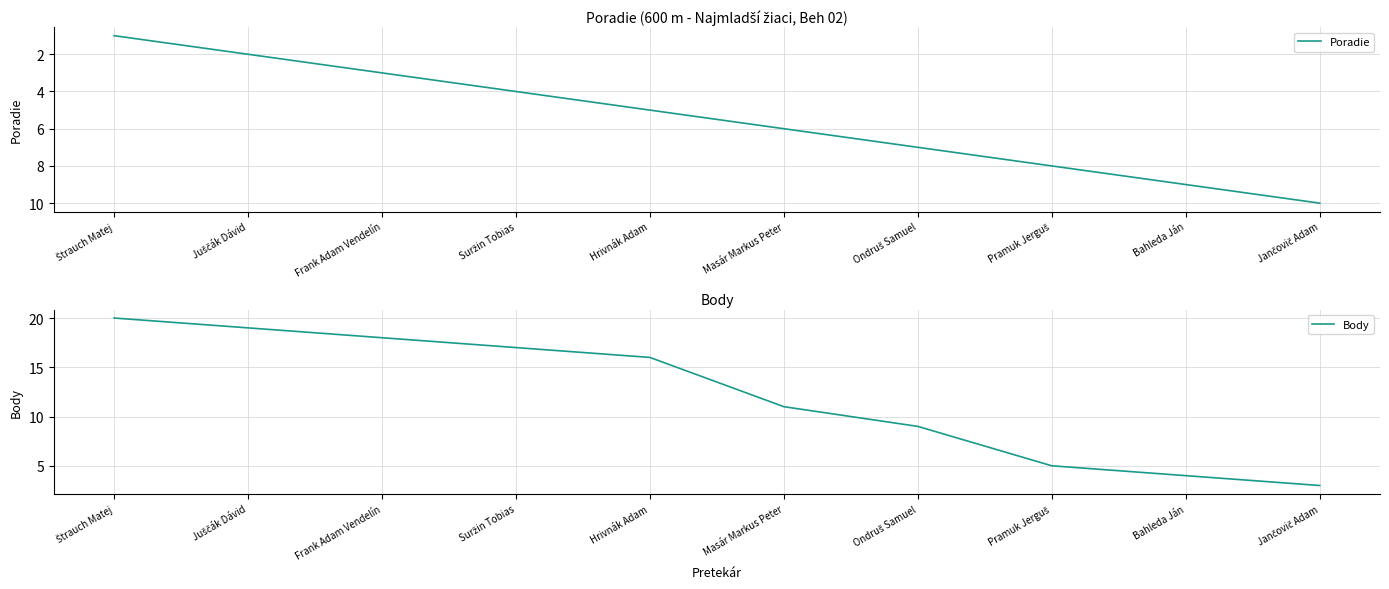

What is the value of the Poradie point at the 2nd from the left?

2